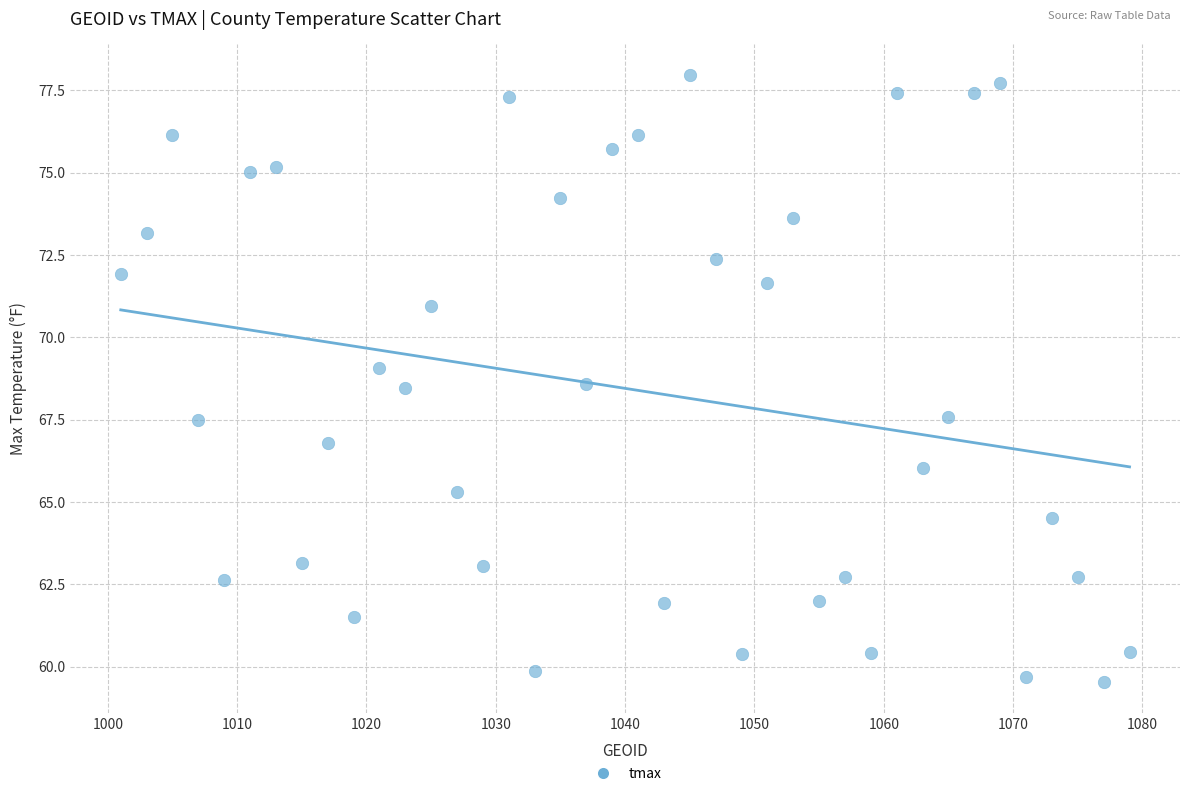

What is the range of X values (max minus min)?

78.0